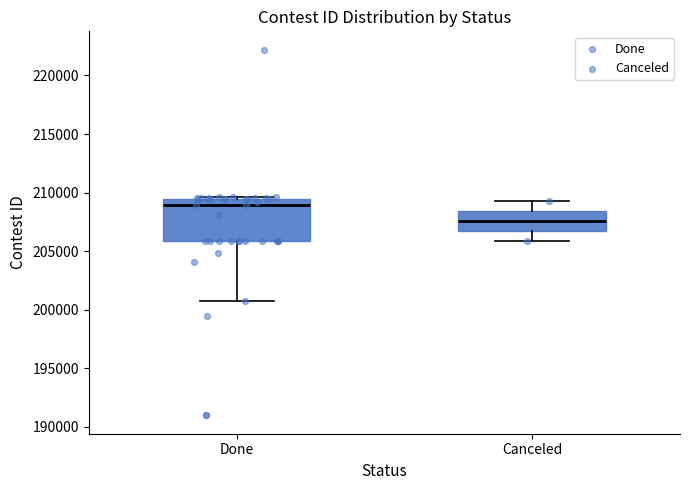

Reading left to right, transcribe this box plot: for each box, give where its median line is, the range the box spans, and where its two whiskers end, as read against the y-axis. The values are not printed on the chart, so give them approximately, as read against the axis.

Done: median 209000, box 206000 to 209500, whiskers 201000 to 209500
Canceled: median 207500, box 206500 to 208500, whiskers 206000 to 209500